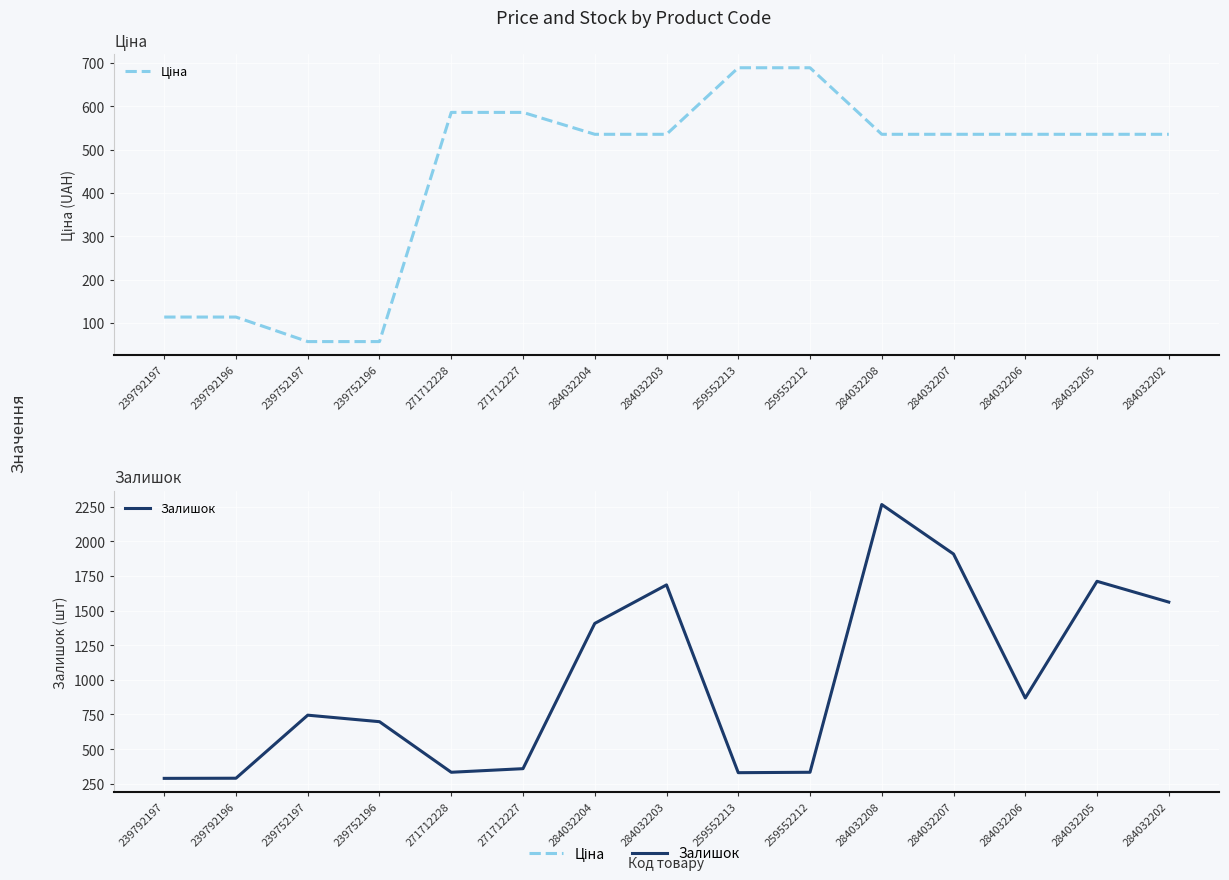

Reading left to right, list all the values displayed in this chart.

Ціна: 239792197=113.3	239792196=113.3	239752197=56.7	239752196=56.7	271712228=586.0	271712227=586.0	284032204=535.4	284032203=535.4	259552213=689.1	259552212=689.1	284032208=535.4	284032207=535.4	284032206=535.4	284032205=535.4	284032202=535.4
Залишок: 239792197=289.0	239792196=290.0	239752197=745.0	239752196=698.0	271712228=333.0	271712227=359.0	284032204=1407.0	284032203=1685.0	259552213=330.0	259552212=333.0	284032208=2265.0	284032207=1908.0	284032206=869.0	284032205=1711.0	284032202=1561.0